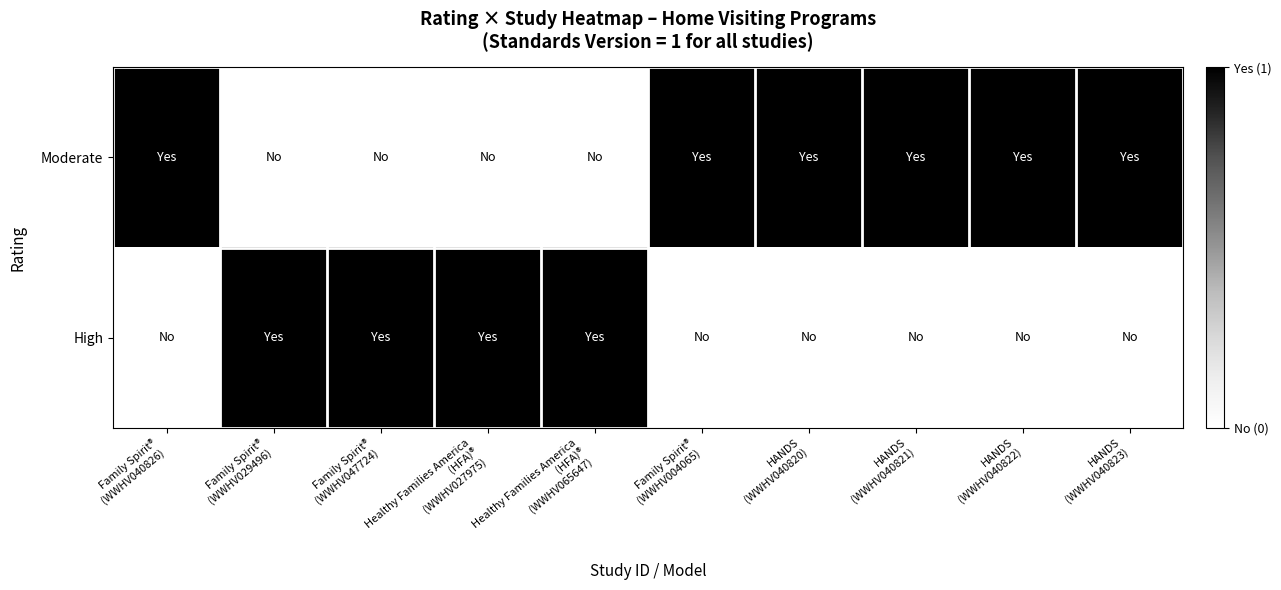

At Healthy Families America (HFA)® (WWHV027975), list the series in order from largest to smallest.

High, Moderate